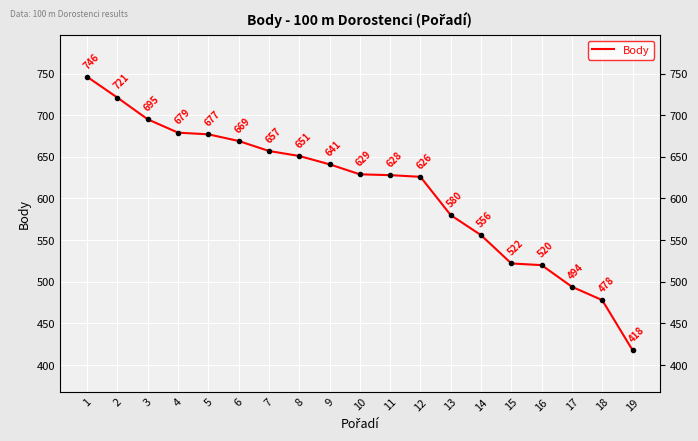

How many series are shown in this chart?

1